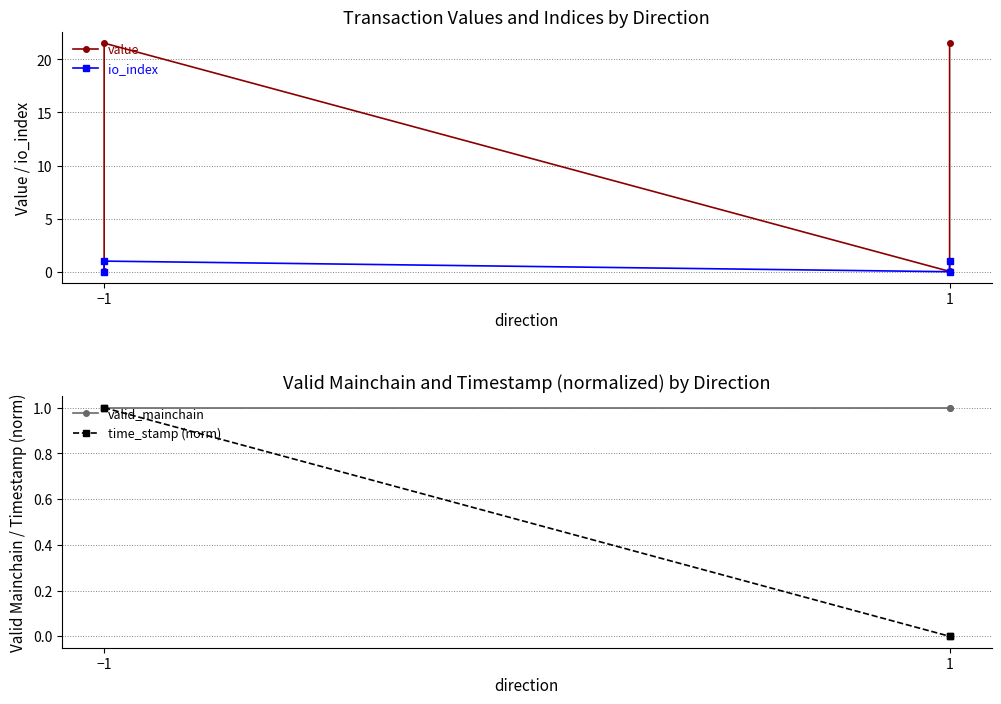

Where is valid_mainchain nearest to the value 1?

−1